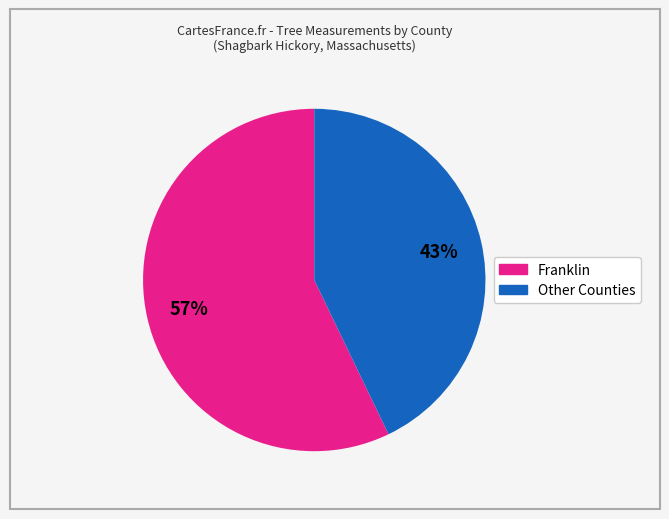

Is there any slice that represents more than half of the pie?

Yes